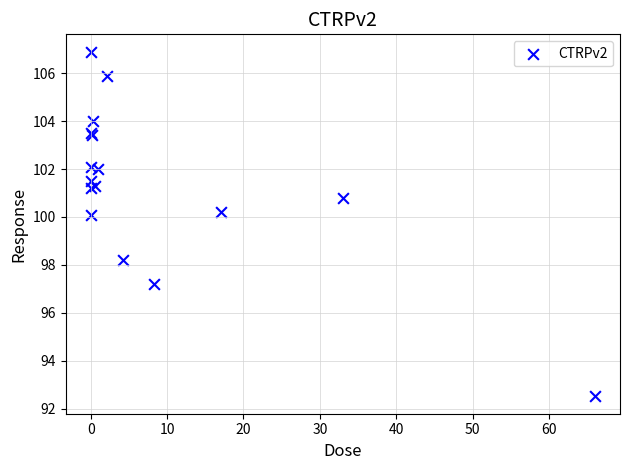

What Y value in the scatter plot is closest to 99?

98.2